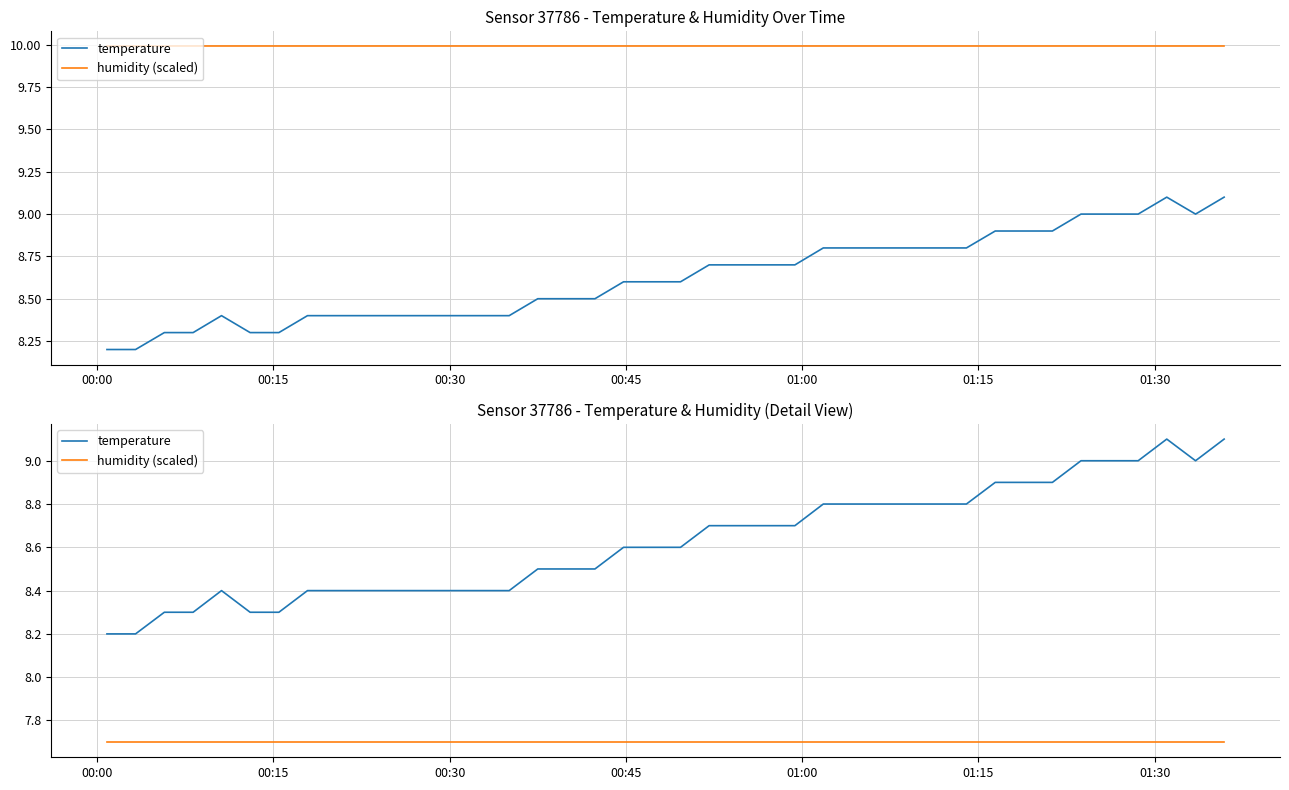

What are all the series names shown in the legend?

temperature, humidity (scaled)